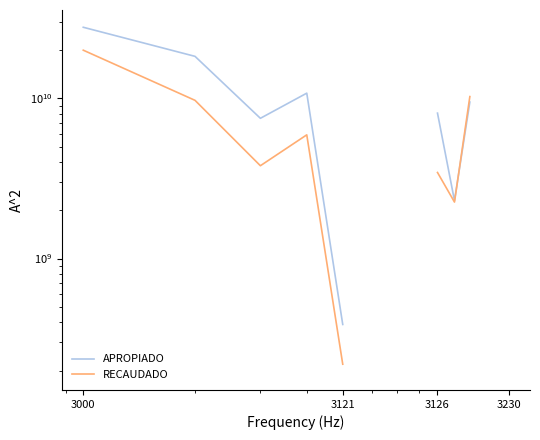

How many data points in RECAUDADO are less than 19966603344?

8